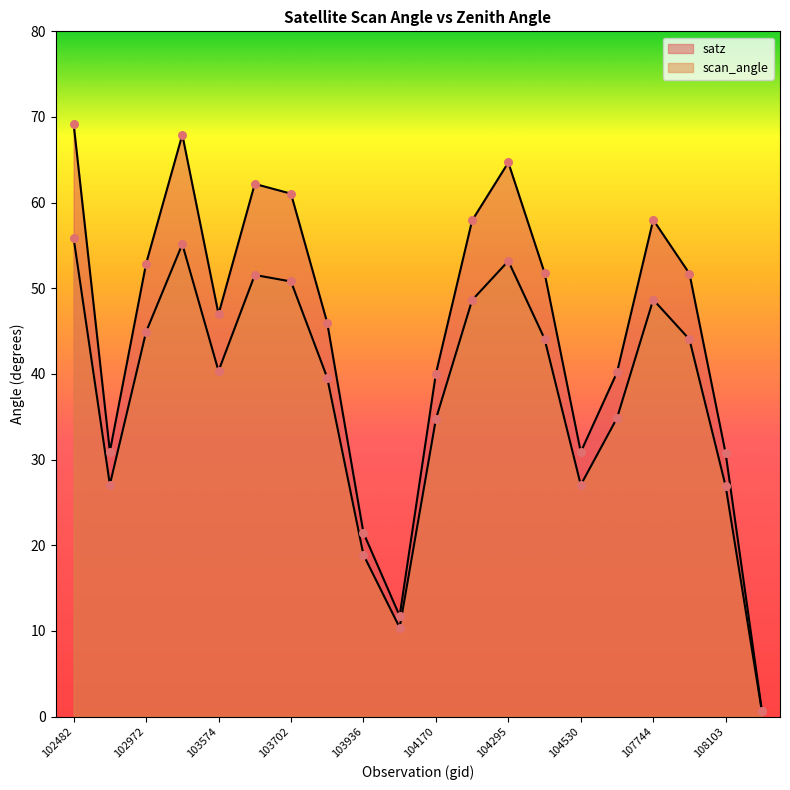

Is the value of scan_angle at 108281 greater than the value of satz at 103818?

No